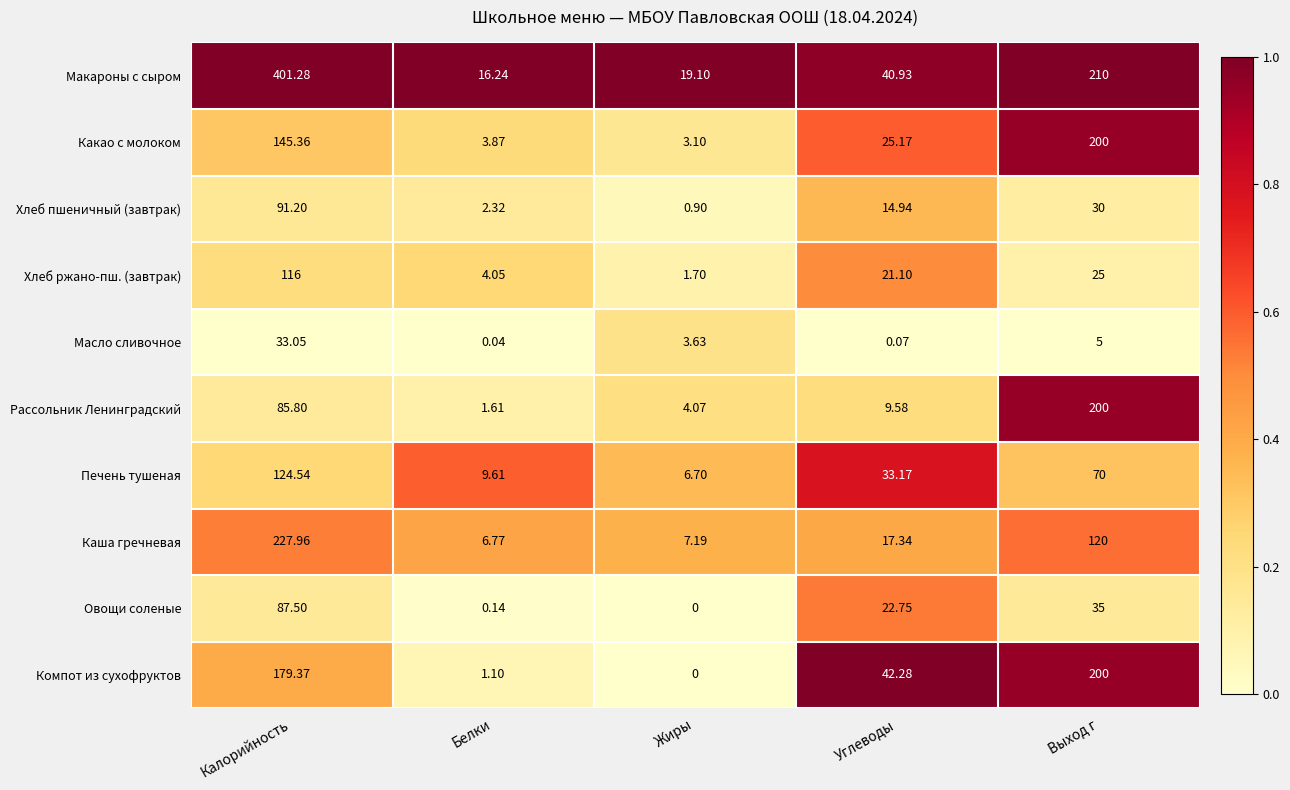

Rank the series at Белки from lowest to highest value.

Масло сливочное, Овощи соленые, Компот из сухофруктов, Рассольник Ленинградский, Хлеб пшеничный (завтрак), Какао с молоком, Хлеб ржано-пш. (завтрак), Каша гречневая, Печень тушеная, Макароны с сыром